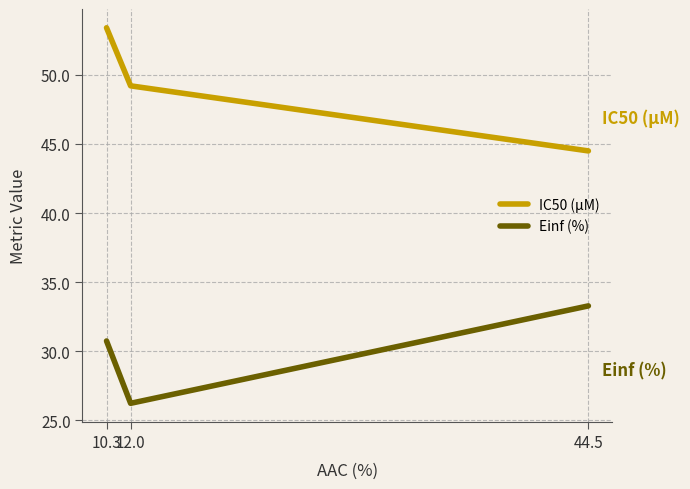

The IC50 (µM) series shows 49.2 at 12.0. True or false?

True